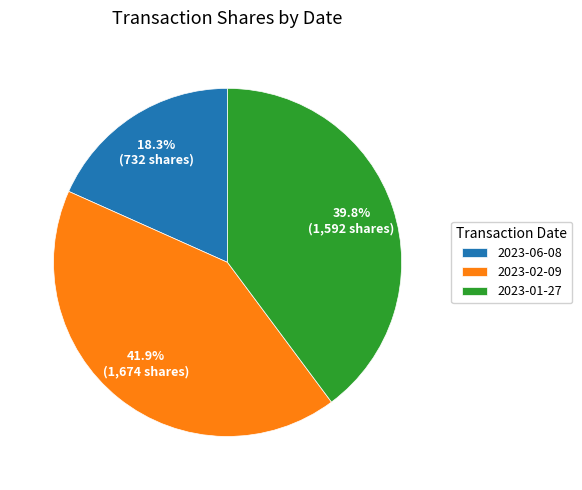

To the nearest percent, what is the combined percentage of 2023-02-09 and 2023-01-27?

82%